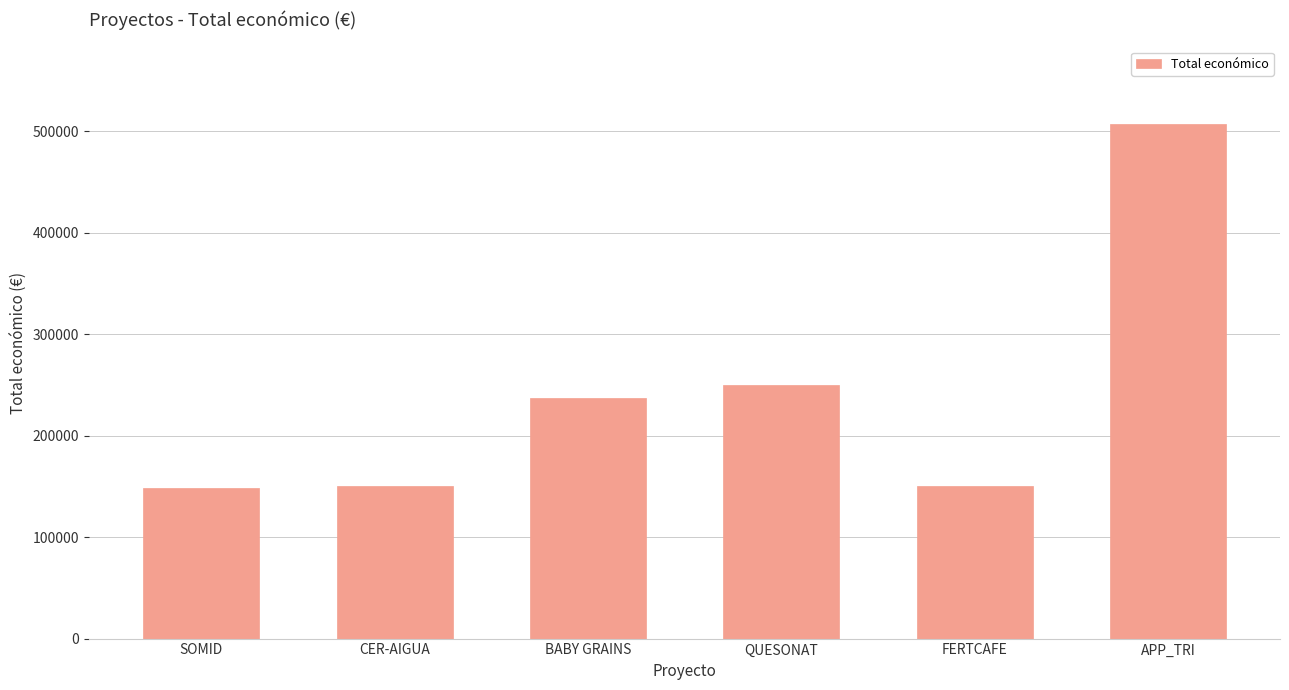

Where is the data nearest to the value 327894?

QUESONAT